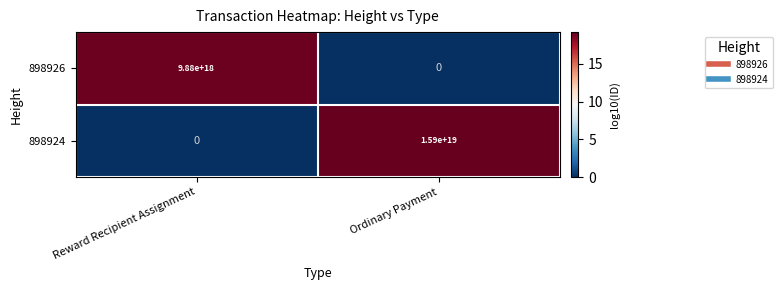

Which series changed the most between Reward Recipient Assignment and Ordinary Payment?

898924